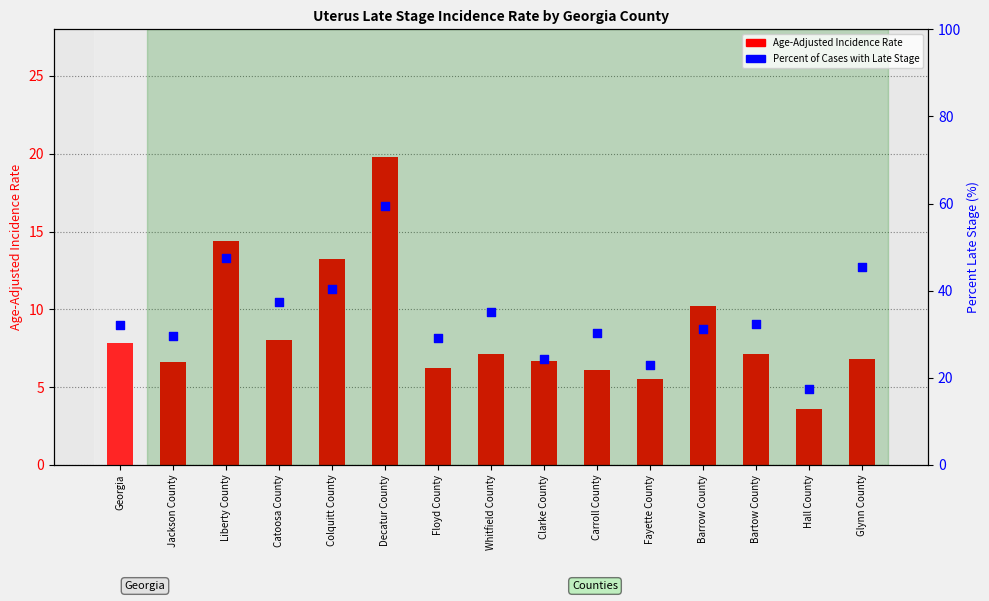

Is the value of Percent of Cases with Late Stage at Liberty County greater than the value of Age-Adjusted Incidence Rate at Colquitt County?

Yes